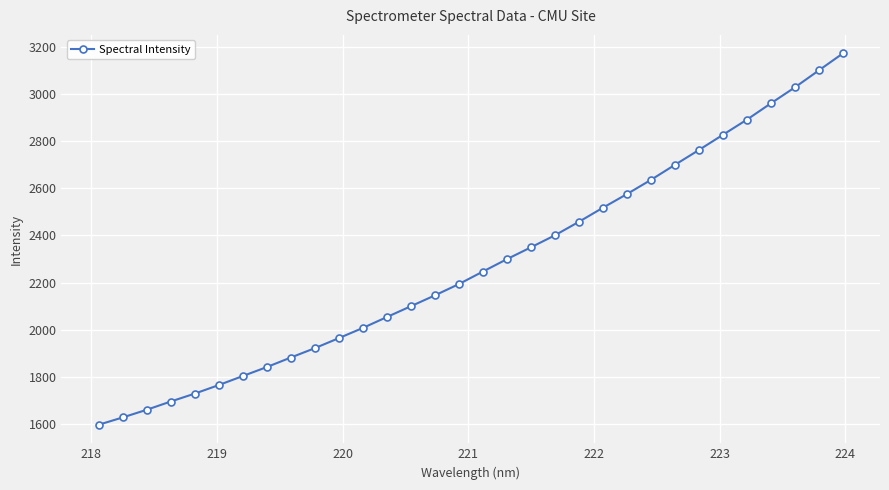

What is the average value?

2278.6